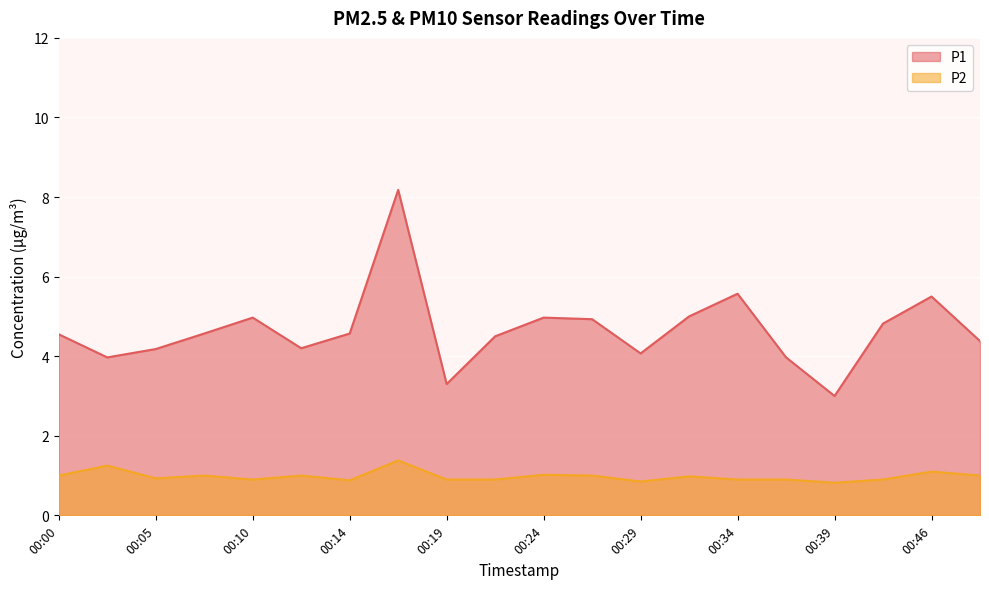

What is the spread (max minus min) of values at 00:46?

4.4